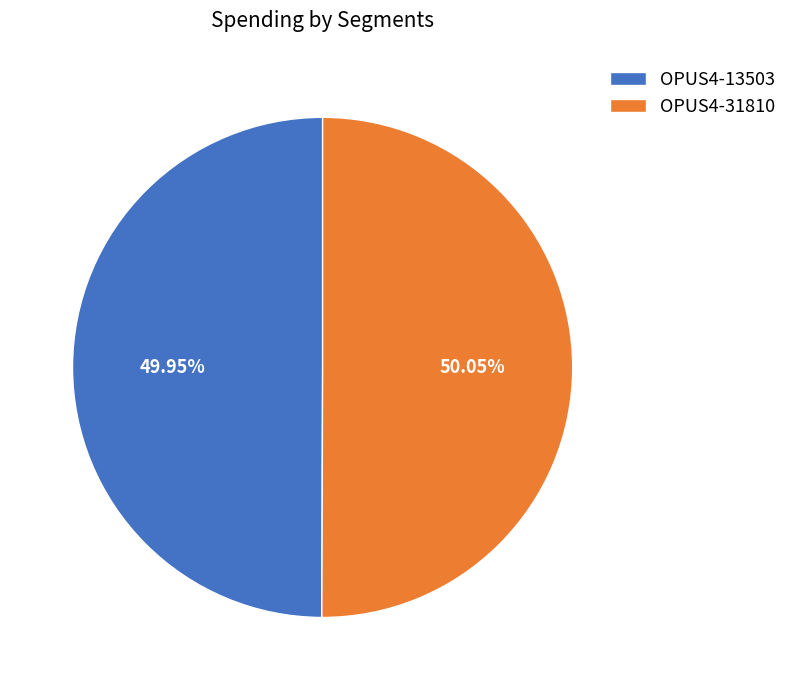

What is the ratio of the value at OPUS4-31810 to the value at OPUS4-13503?

1.0